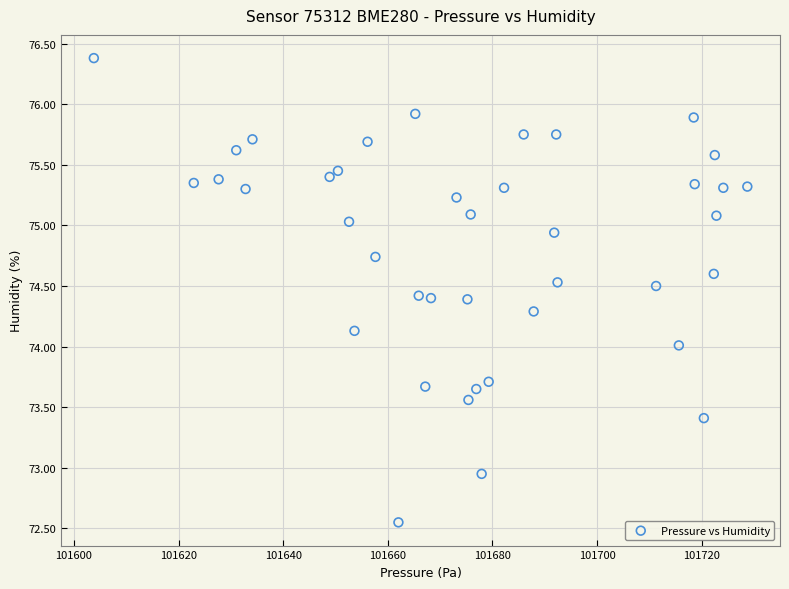

What is the range of X values (max minus min)?

124.9